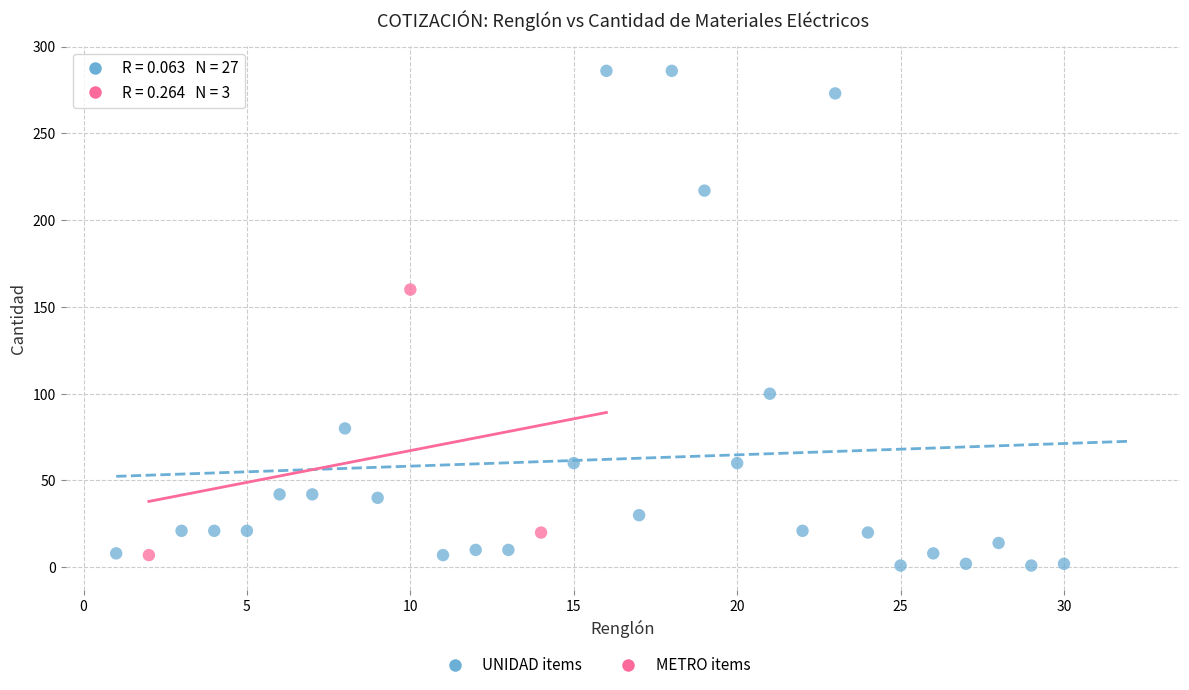

Which series contains the highest Y value?

UNIDAD items